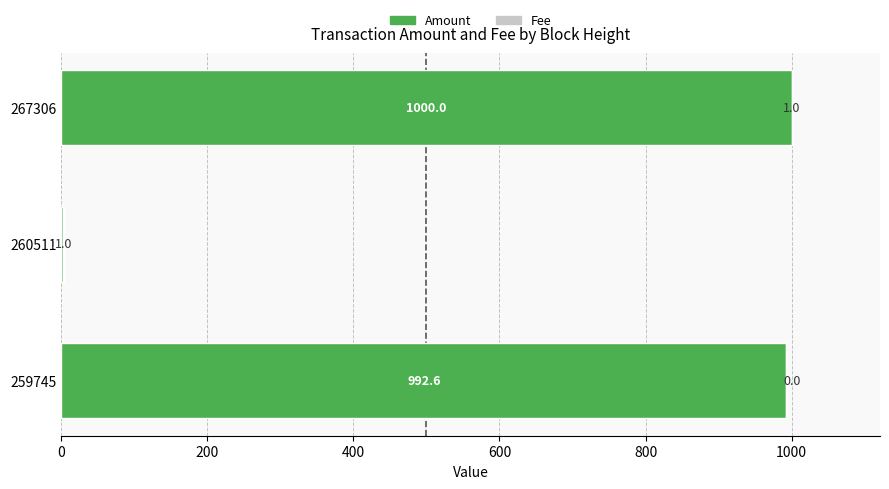

True or false: Amount has a value of 2.0 at 260511.

True